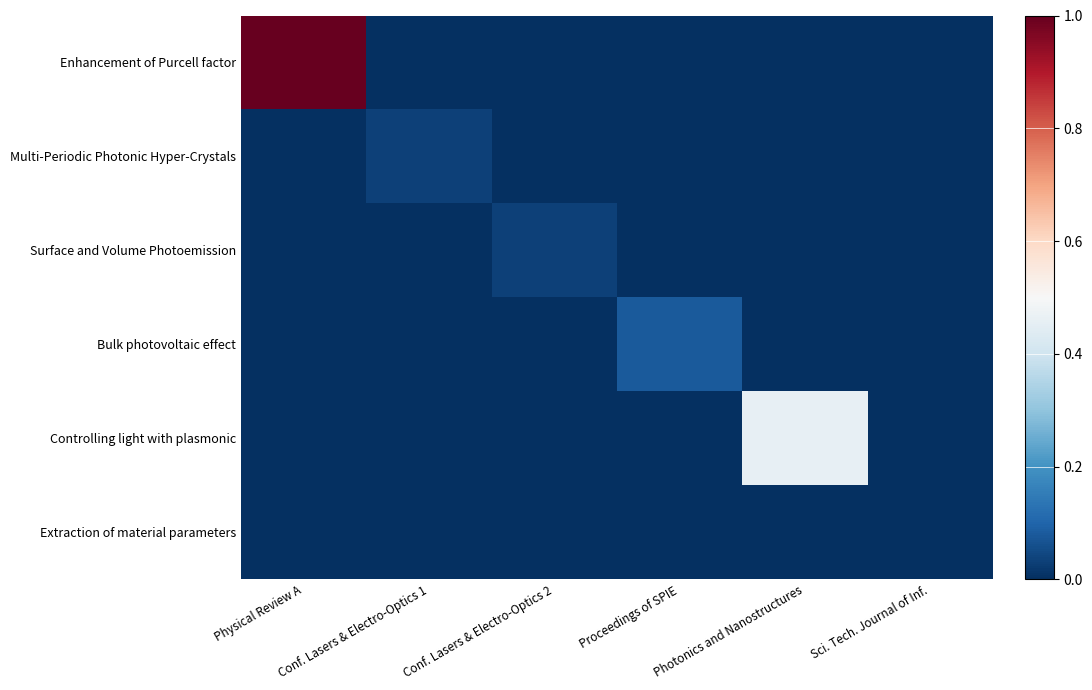

At Proceedings of SPIE, list the series in order from largest to smallest.

Bulk photovoltaic effect, Enhancement of Purcell factor, Multi-Periodic Photonic Hyper-Crystals, Surface and Volume Photoemission, Controlling light with plasmonic, Extraction of material parameters